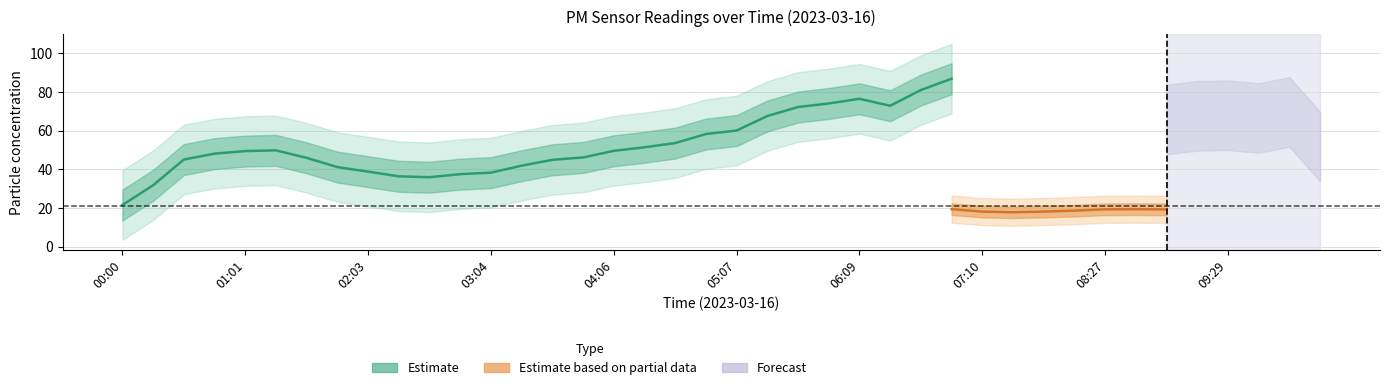

How many data points in P2 are less than 19?

12